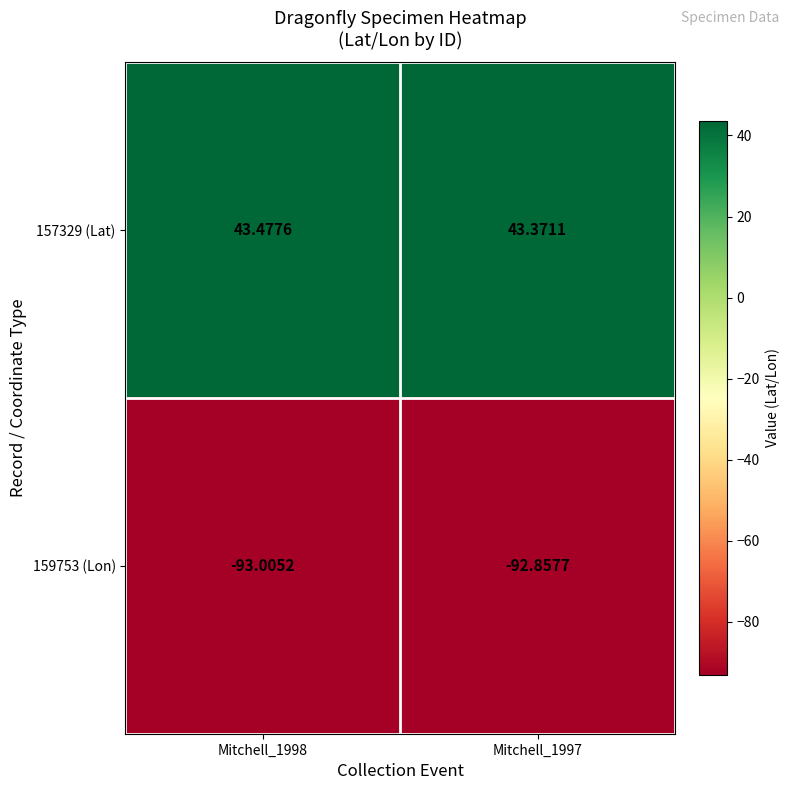

What is the maximum value shown in the chart?

43.5